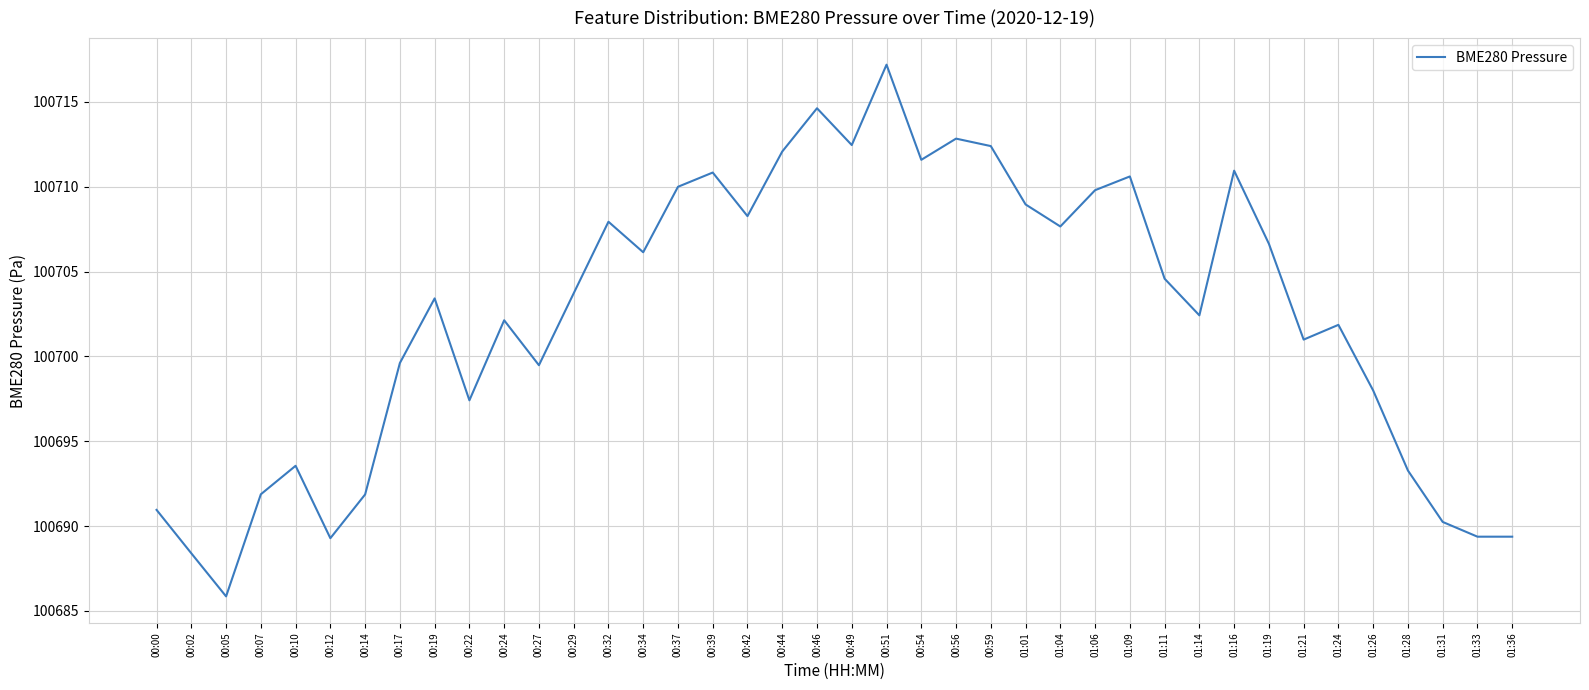

What is the minimum value shown in the chart?

100685.9